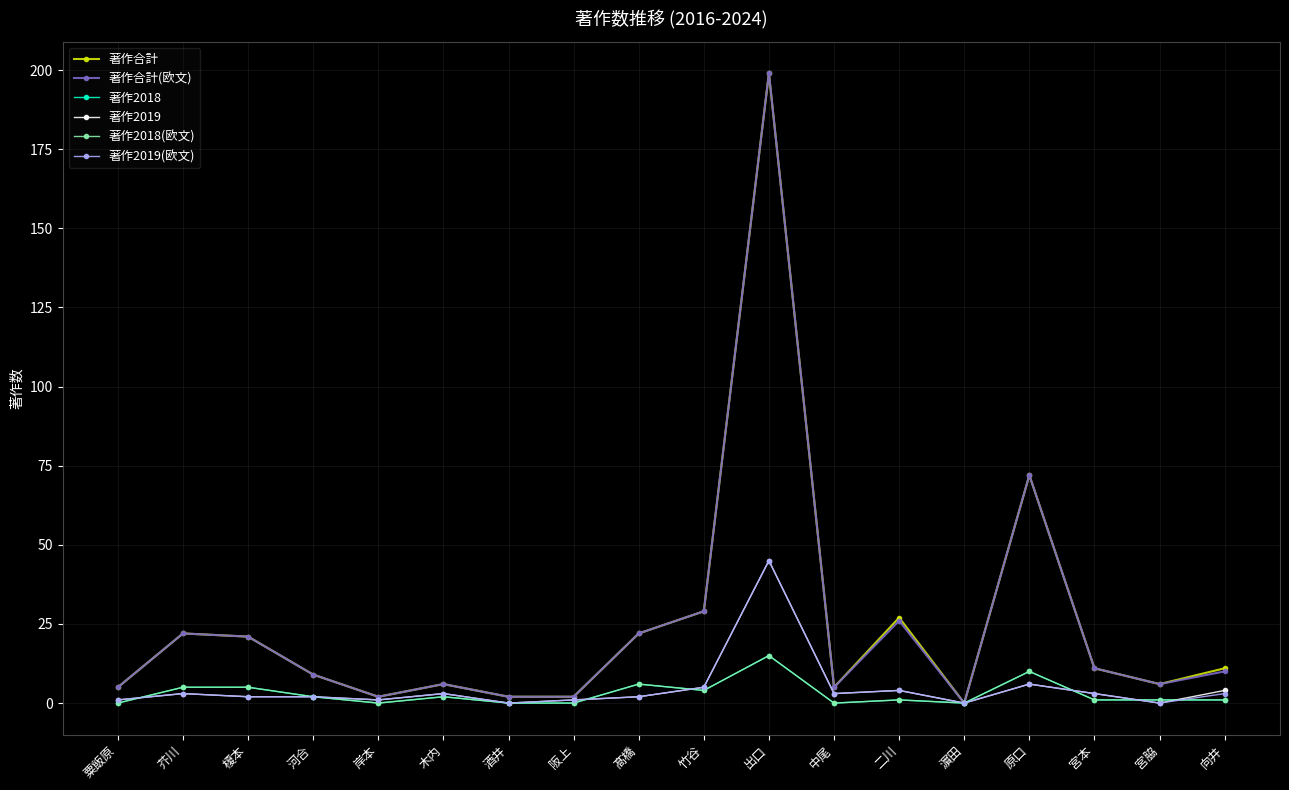

Count the number of categories in the chart.

18